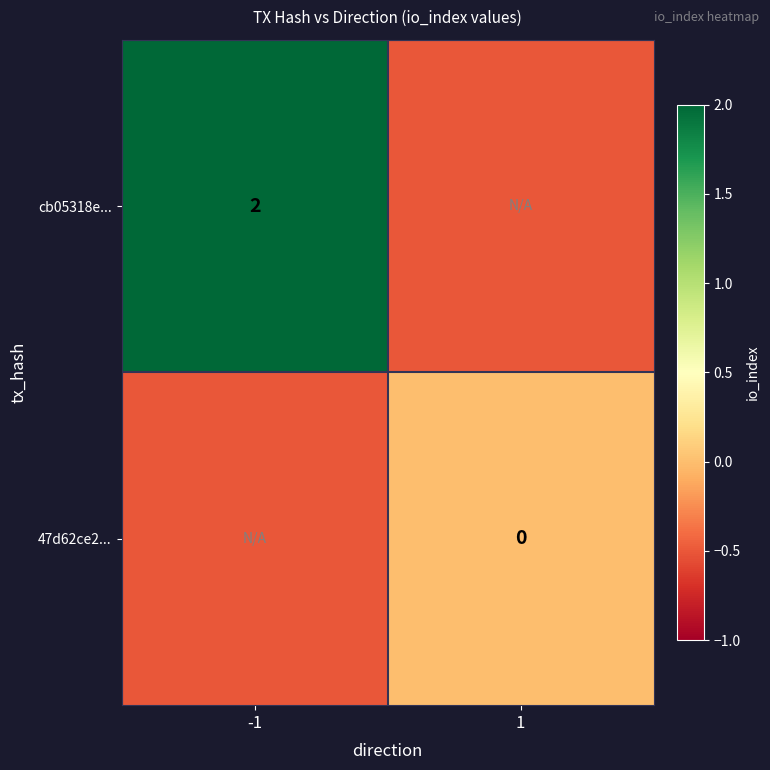

The cb05318e... series shows 2.0 at -1. True or false?

True